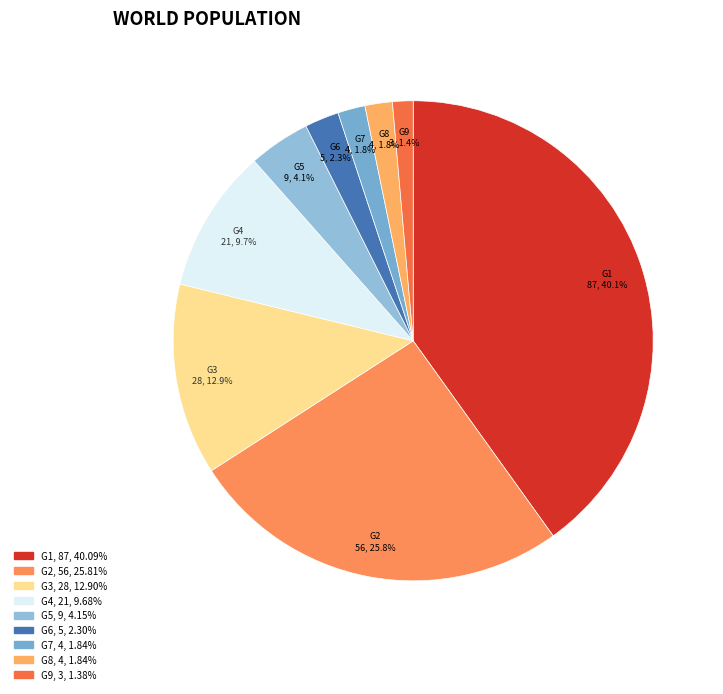

To the nearest percent, what is the difference between the largest and smallest slice percentages?

39%